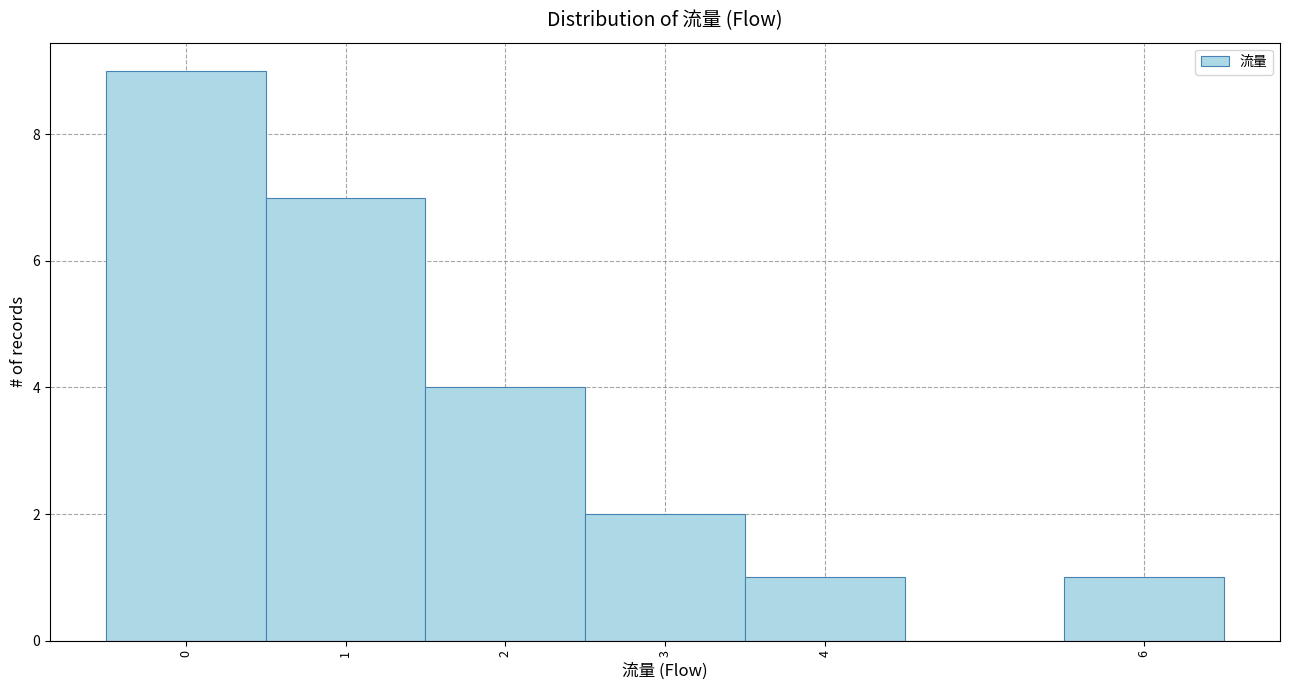

Reading left to right, transcribe this chart: for each bar, give the range it covers on the x-axis and its height. The values are not printed on the chart, so give them approximately, as read against the axis.

-0.5 to 0.5: 9
0.5 to 1.5: 7
1.5 to 2.5: 4
2.5 to 3.5: 2
3.5 to 4.5: 1
4.5 to 5.5: 0
5.5 to 6.5: 1